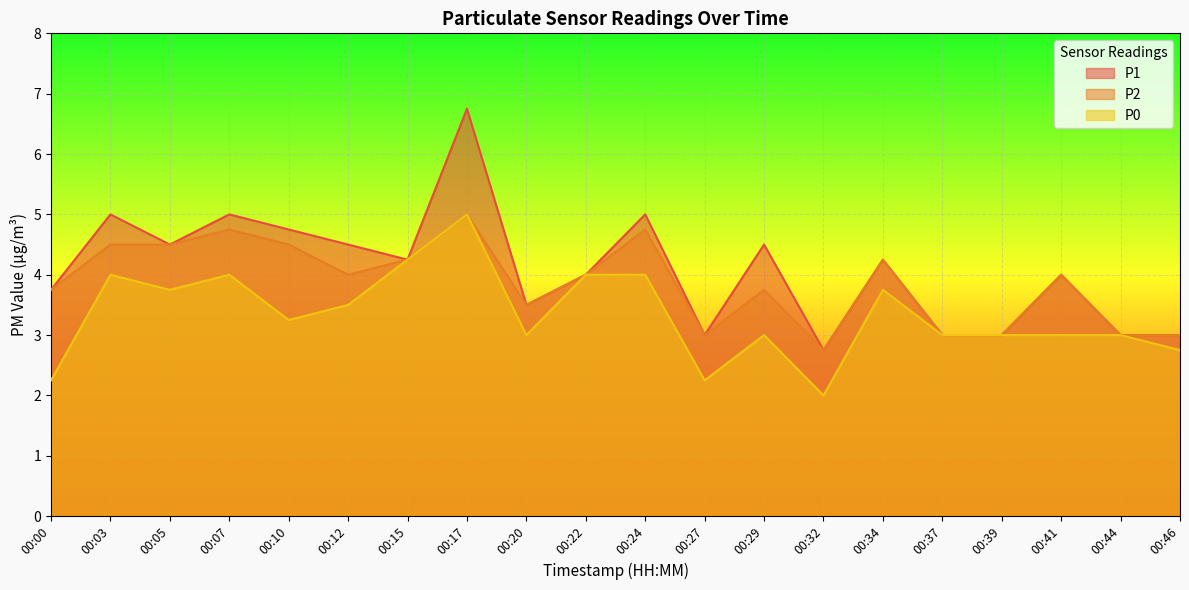

How many interior local valleys does the P2 series have?

4